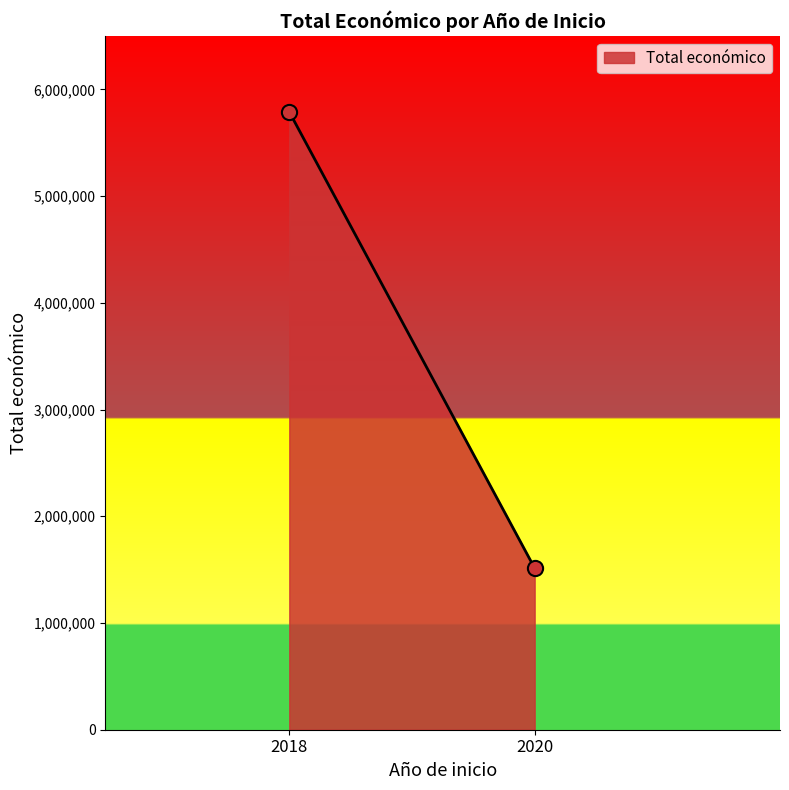

What is the average Y value?

3651414